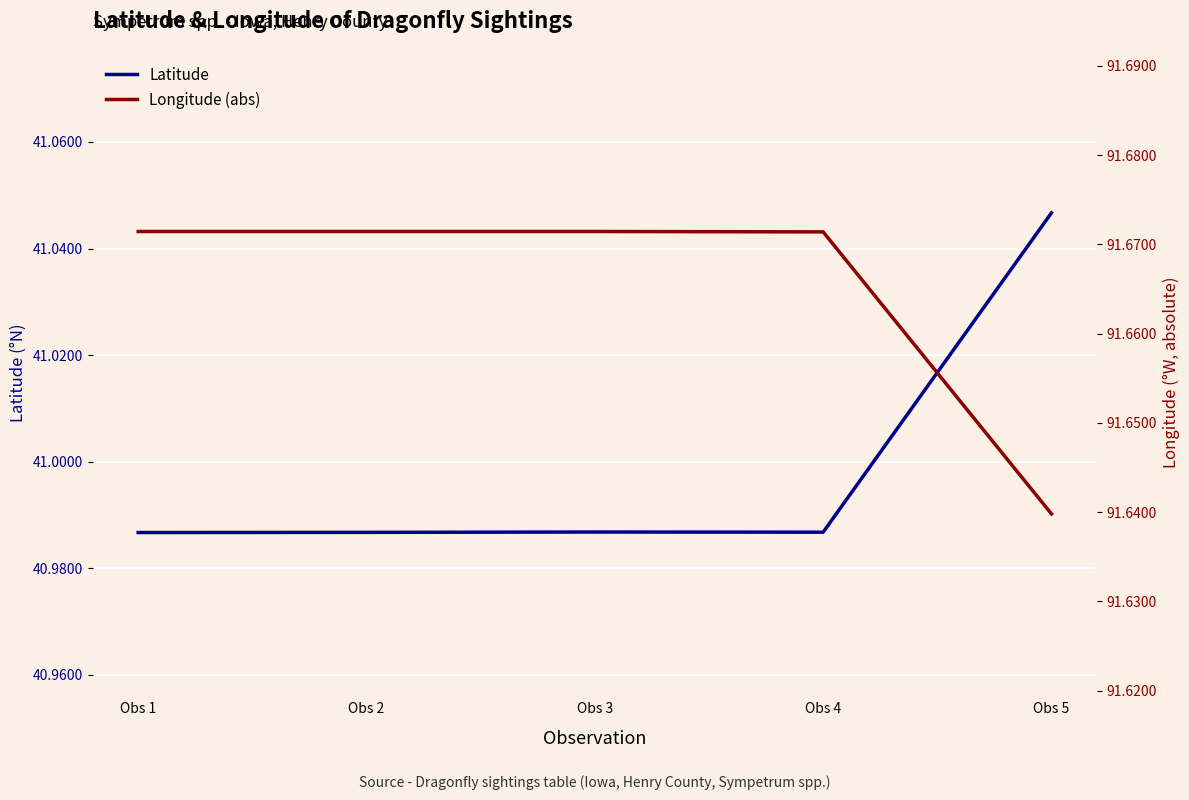

Reading left to right, extract all data points from this chart.

Latitude: 41.0	41.0	41.0	41.0	41.0
Longitude (abs): 91.7	91.7	91.7	91.7	91.6